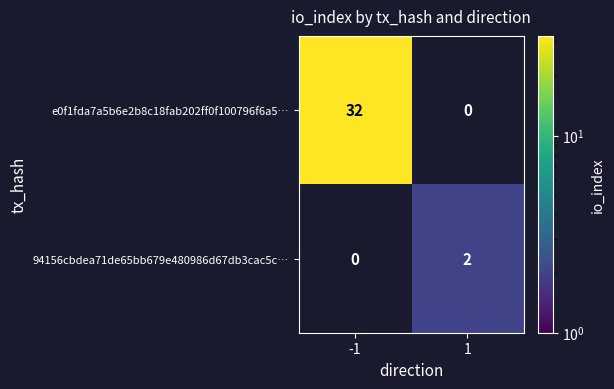

Reading left to right, what are all the values shown in this chart?

e0f1fda7a5b6e2b8c18fab202ff0f100796f6a5…: 32	0
94156cbdea71de65bb679e480986d67db3cac5c…: 0	2